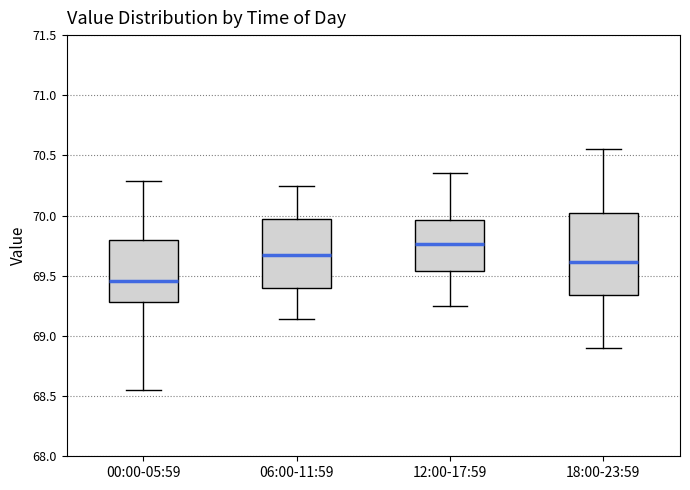

Which box's median line is the lowest?

00:00-05:59